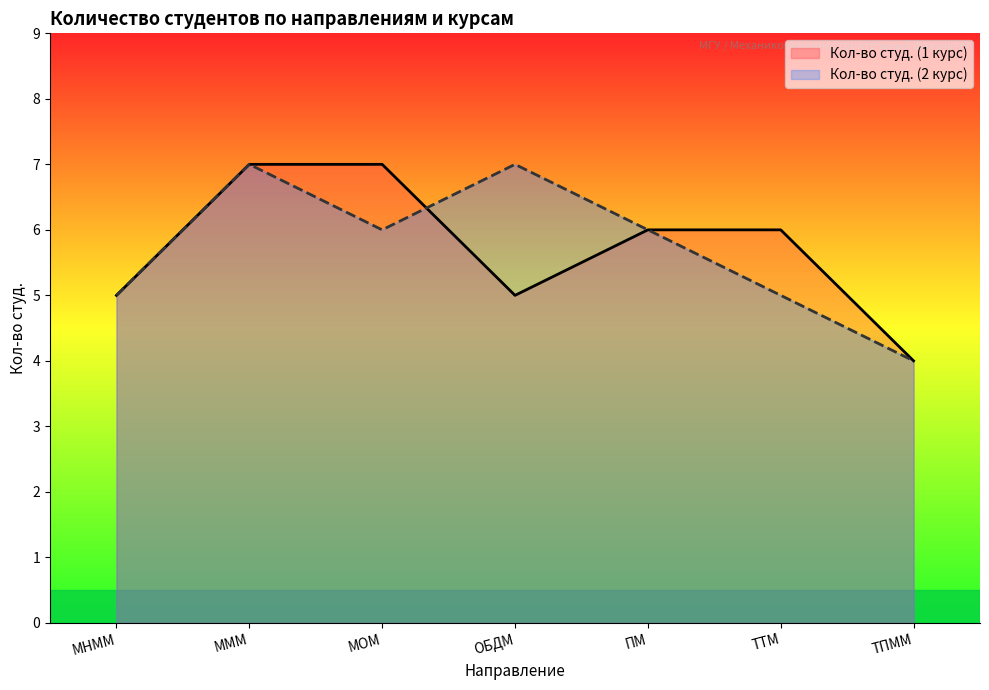

Rank the series at ПМ from lowest to highest value.

Кол-во студ. (1 курс), Кол-во студ. (2 курс)